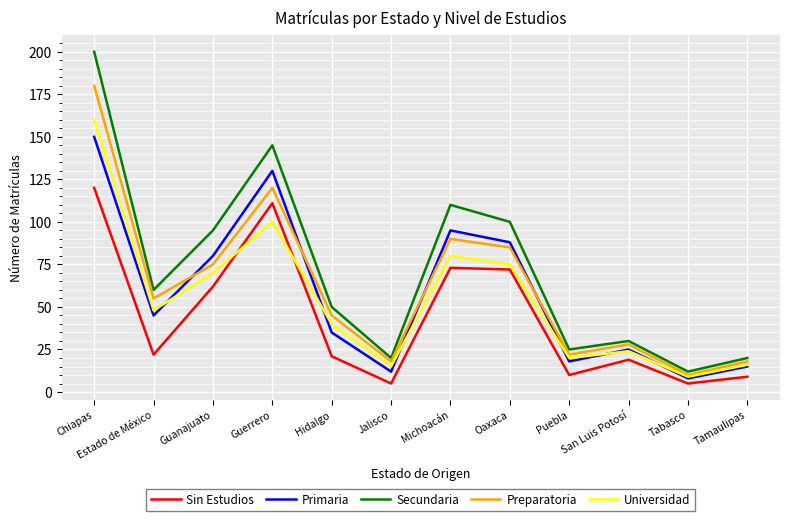

Rank the series by their maximum value, from highest to lowest.

Secundaria, Preparatoria, Universidad, Primaria, Sin Estudios